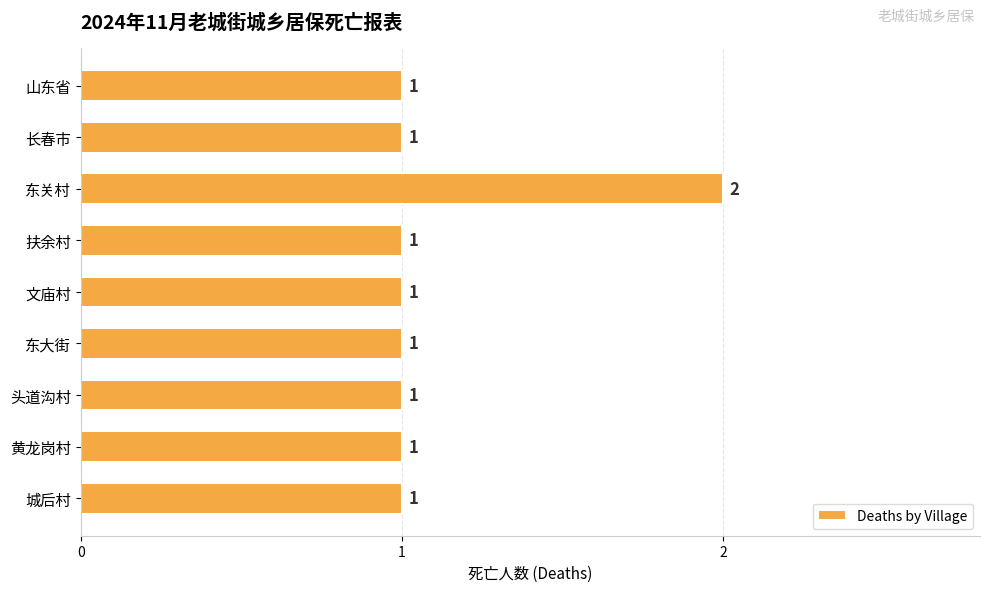

How many values are between 1 and 2?

9